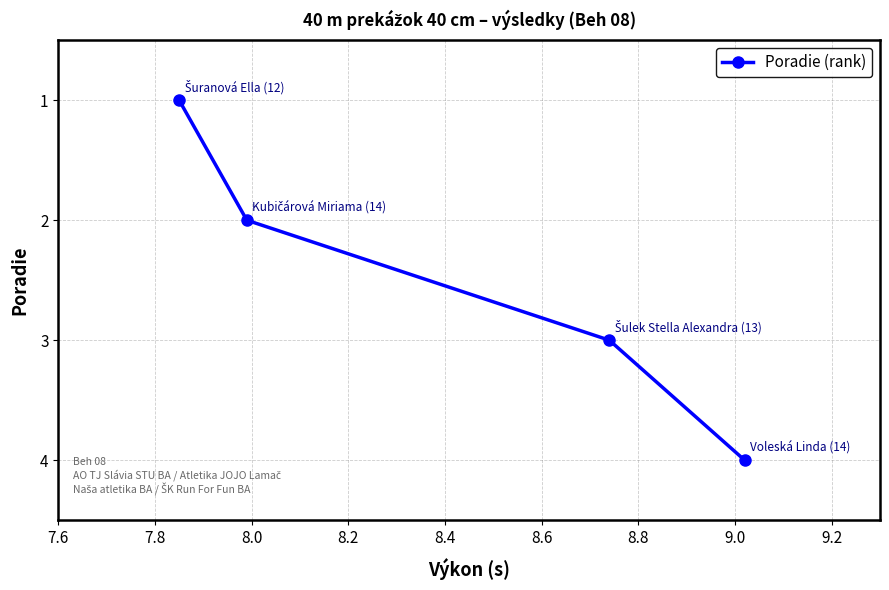

What is the sum of all values?

10